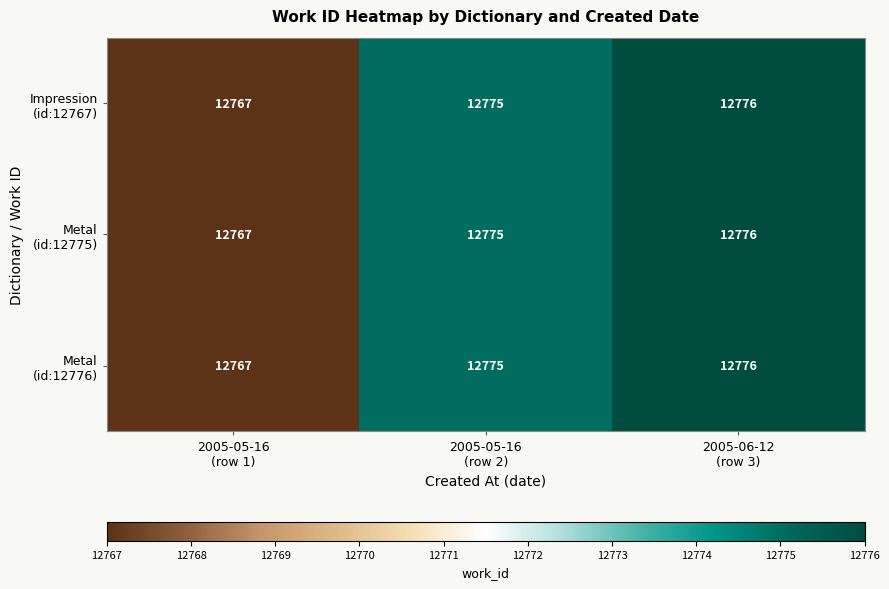

What is the smallest value displayed?

12767